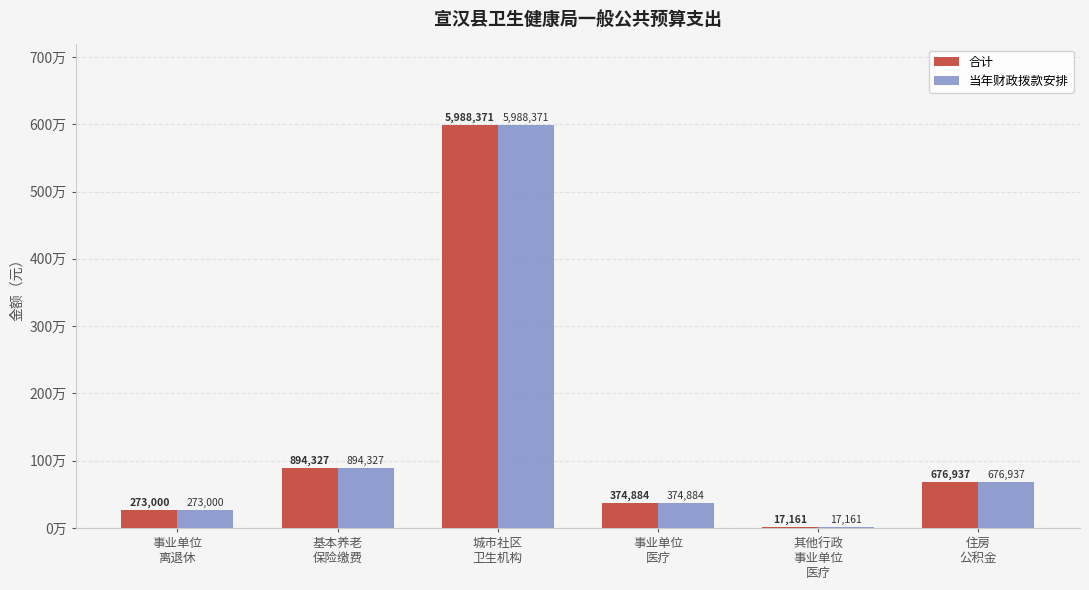

Does the chart contain stacked bars?

No